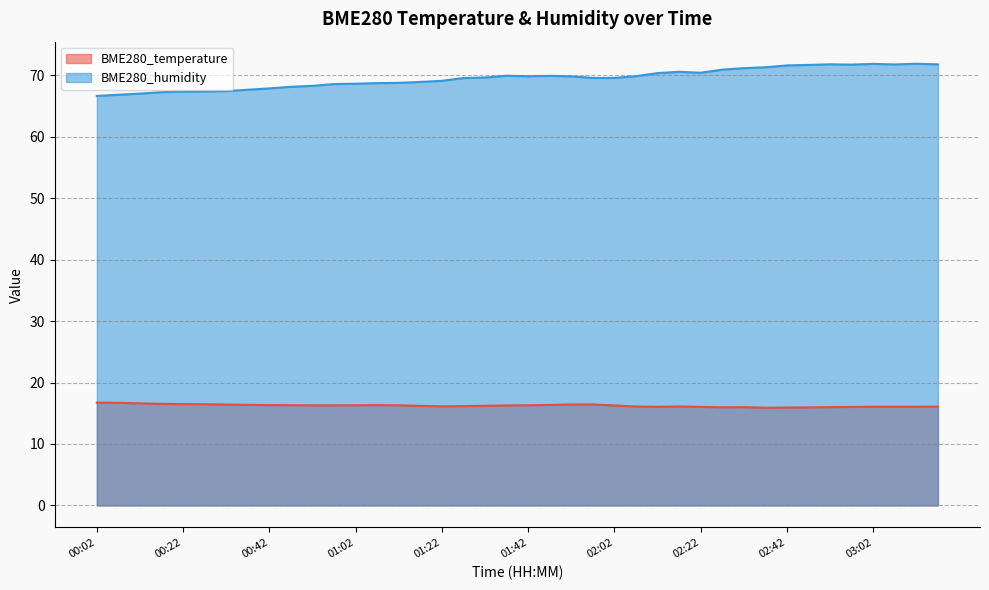

In BME280_temperature, how many points are lower than both neighbors (excluding endpoints)?

4